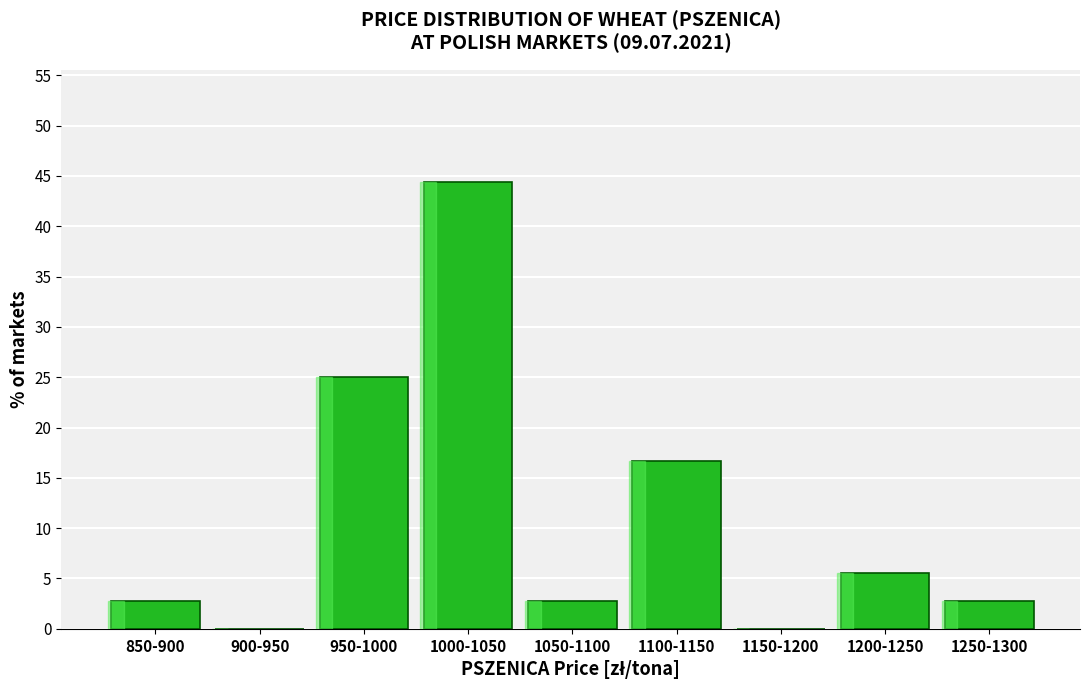

Reading left to right, what are all the values shown in this chart?

850-900=2.8	900-950=0.0	950-1000=25.0	1000-1050=44.4	1050-1100=2.8	1100-1150=16.7	1150-1200=0.0	1200-1250=5.6	1250-1300=2.8